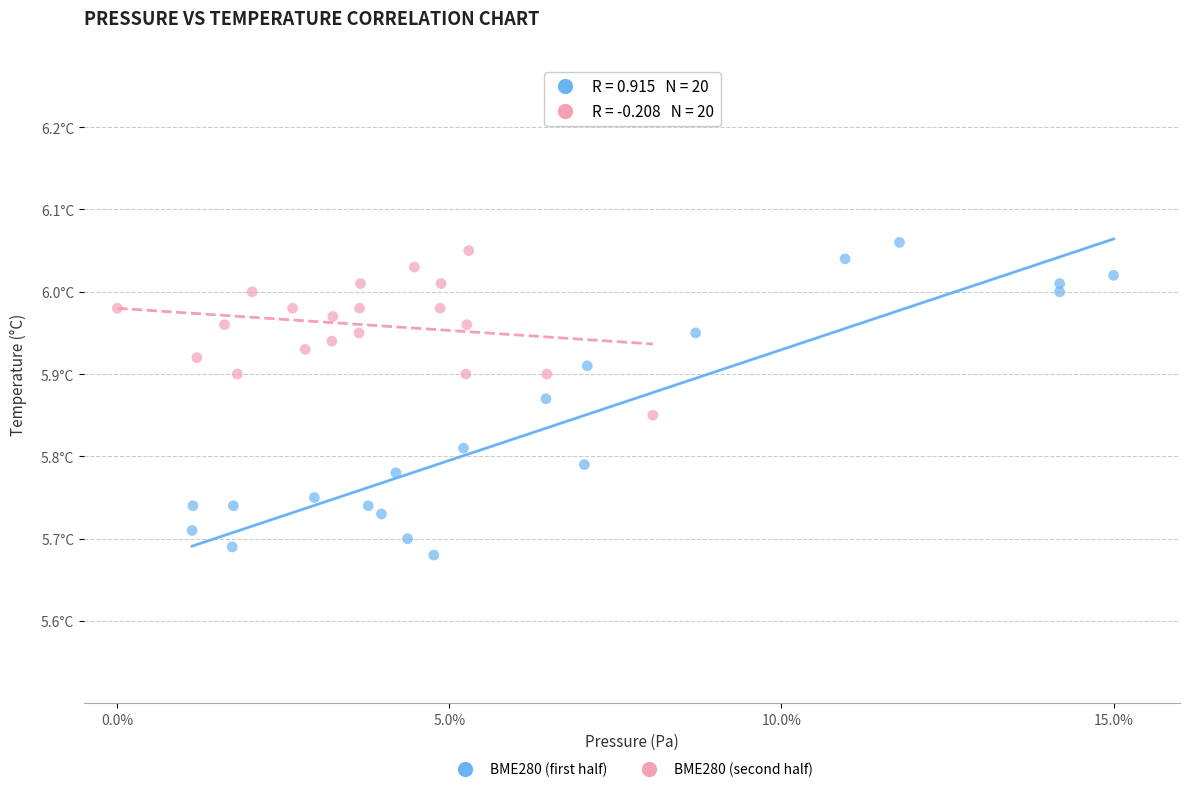

What are all the series names shown in the legend?

BME280 (first half), BME280 (second half)